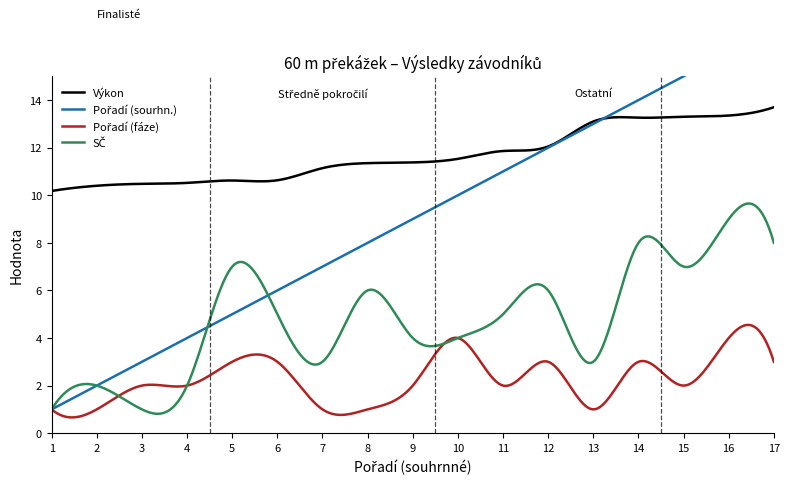

What is the minimum value for Pořadí (sourhn.)?

1.0